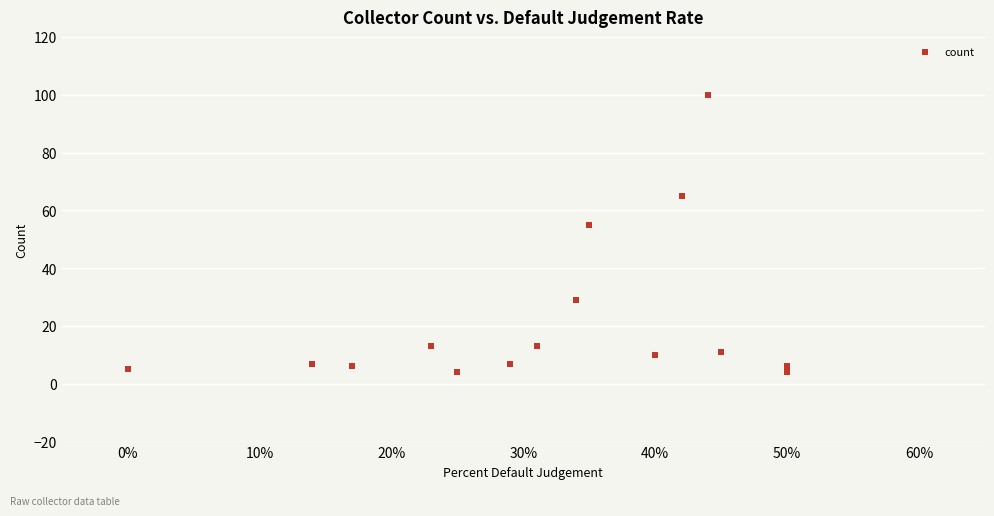

What Y value in the scatter plot is closest to 52?

55